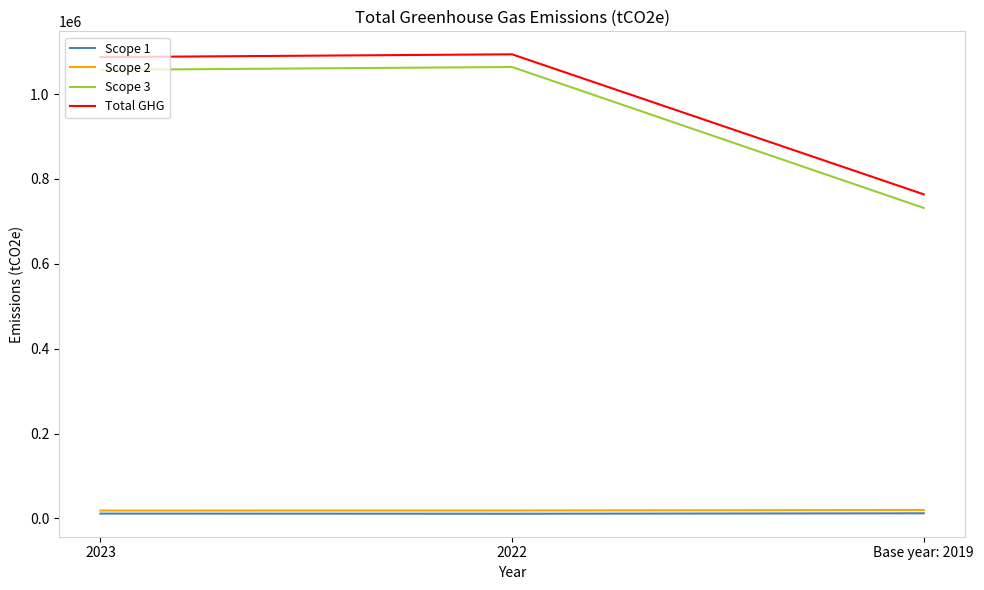

At how many categories does at least one series exceed 36135?

3